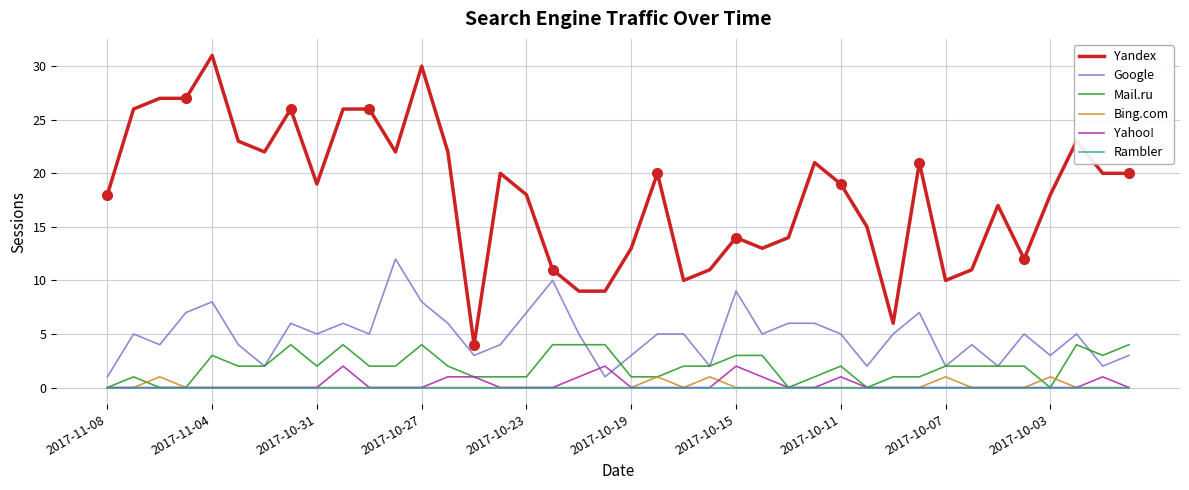

At which category does the chart reach its minimum across all series?

2017-11-08